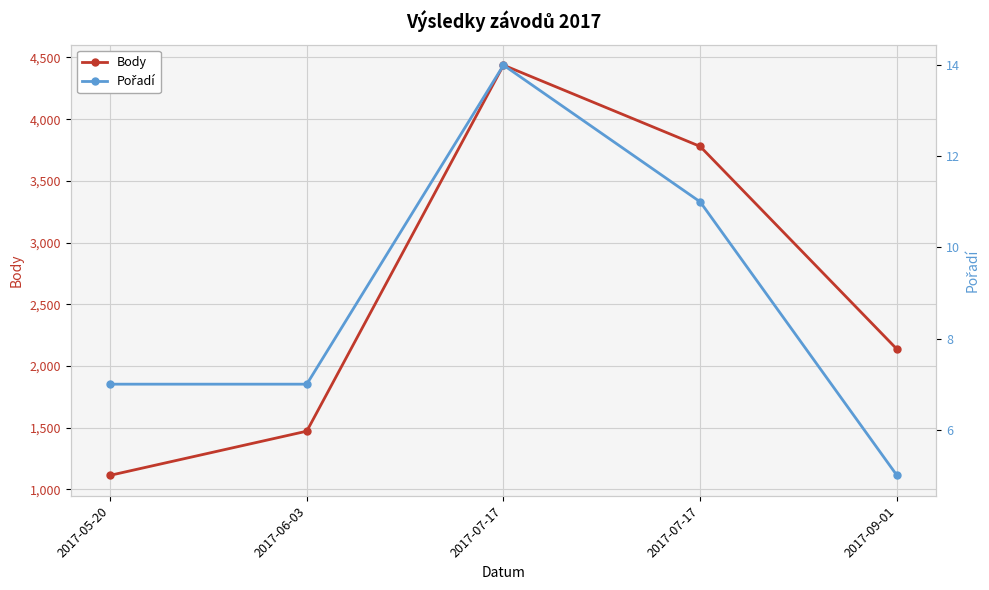

At which label does Pořadí first exceed 7?

2017-07-17